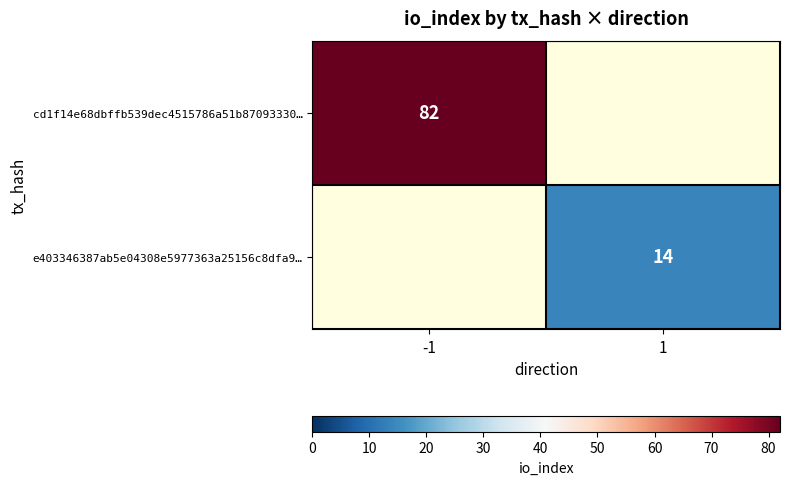

At how many categories does at least one series exceed 18?

1